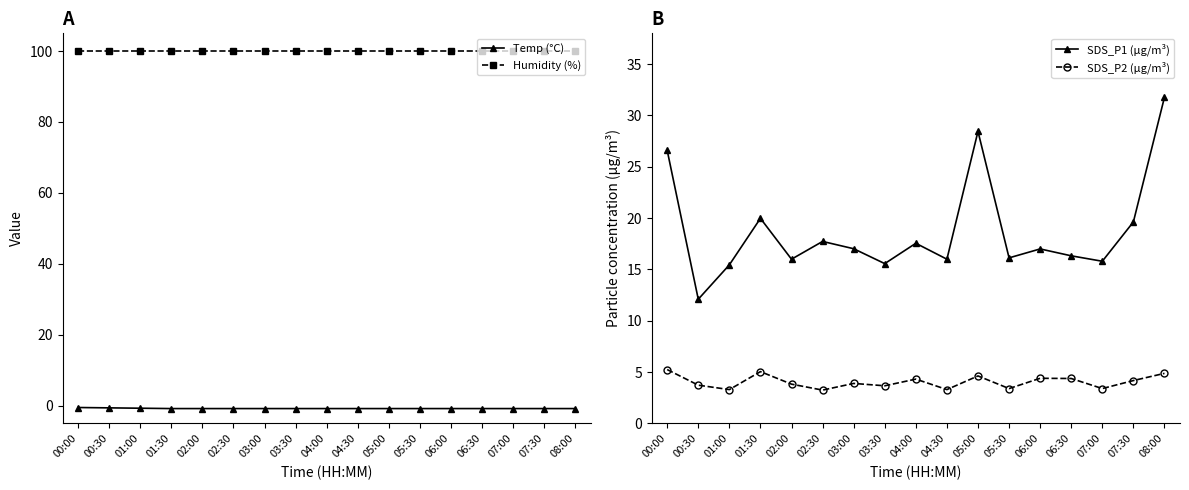

True or false: SDS_P1 (µg/m³) and Humidity (%) intersect in this chart.

False